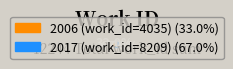

Is it true that 2006 (work_id=4035) is 33% of the pie?

True